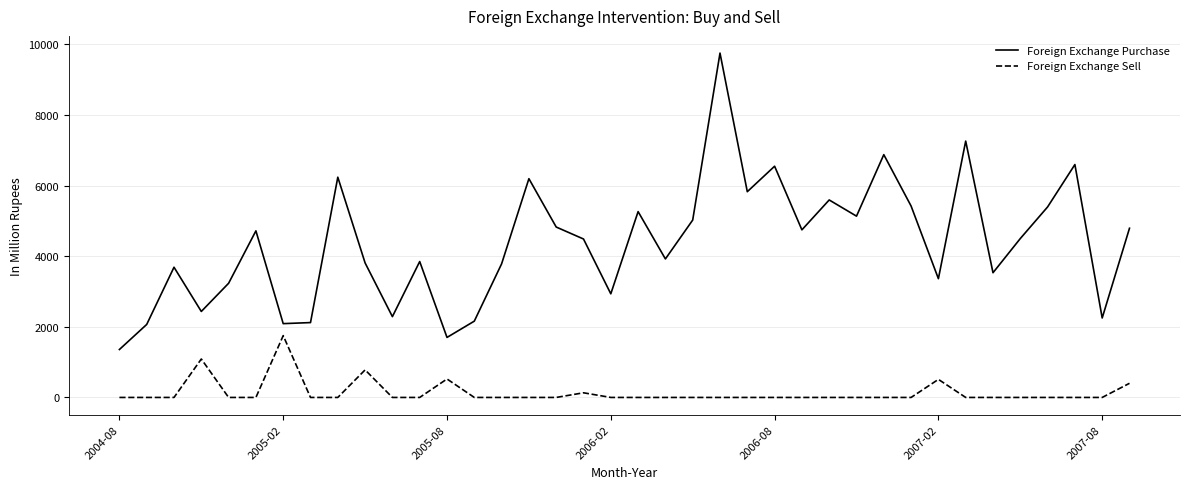

At how many categories does at least one series exceed 1185?

38